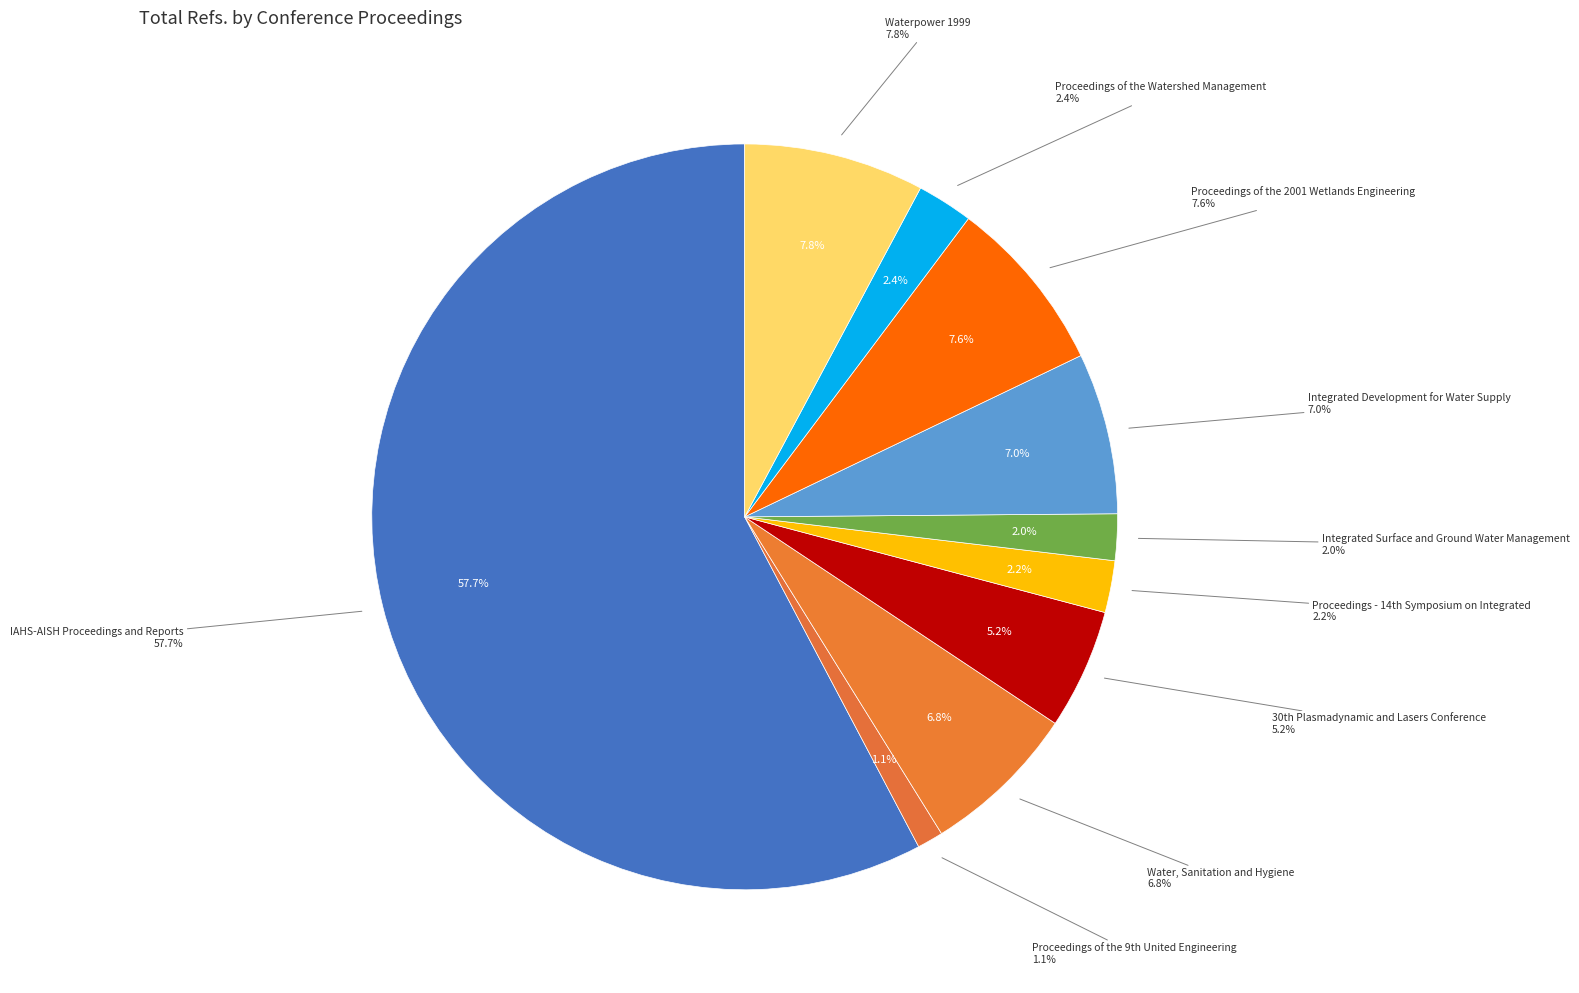

Does IAHS-AISH Proceedings and Reports represent more than half of the total?

Yes